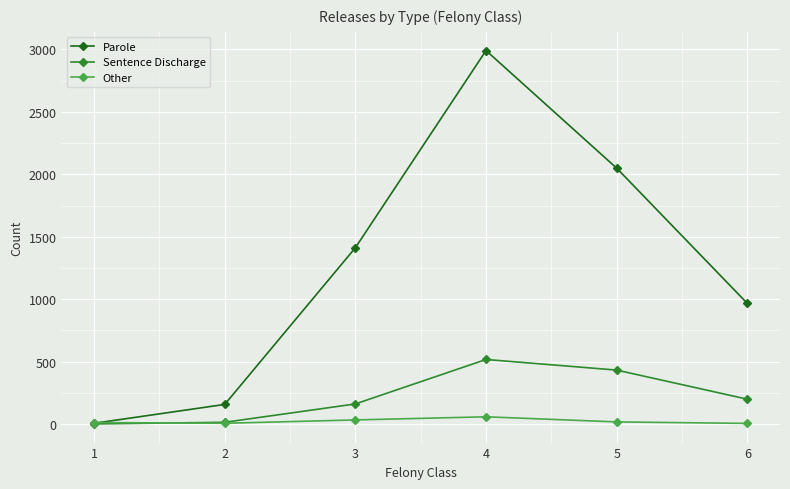

At which category is the sum across all series the highest?

4